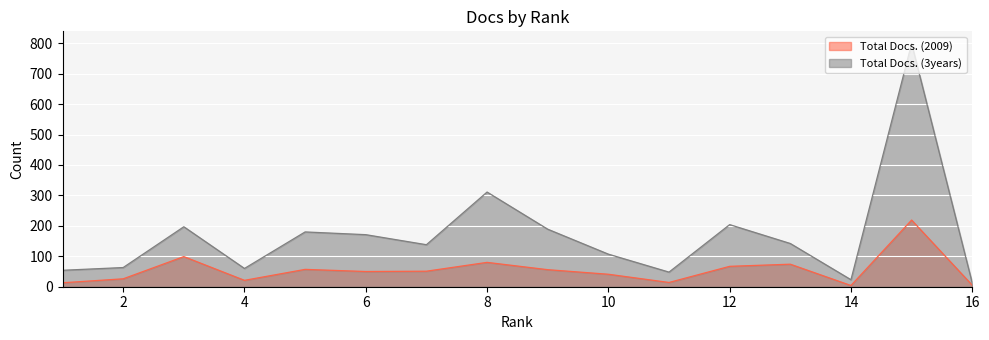

Does the chart display data point markers on the line(s)?

No